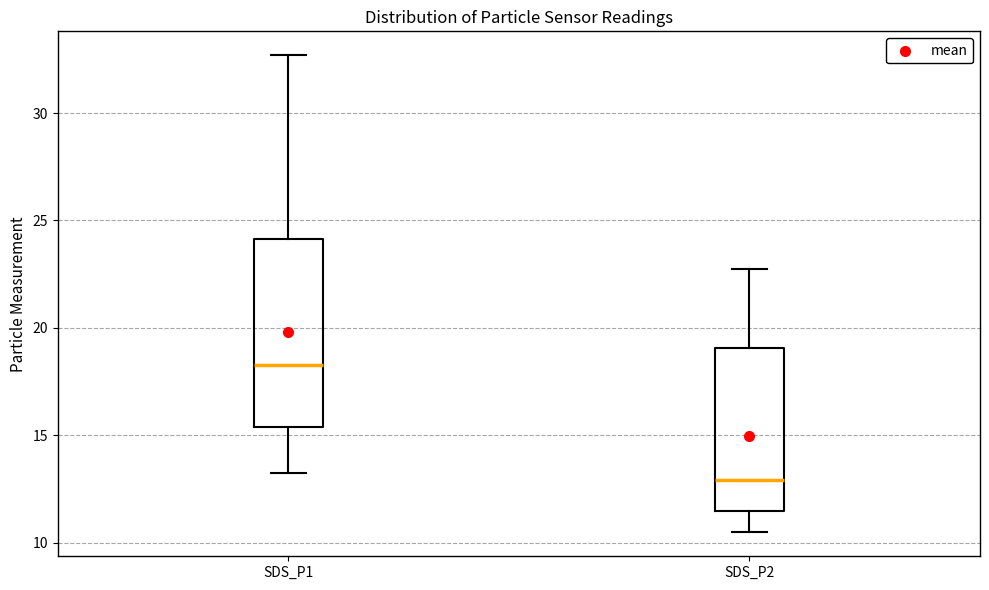

Reading left to right, read every box against the y-axis: the position of its median line, the range the box covers, and the ends of its whiskers. The values are not printed on the chart, so give them approximately, as read against the axis.

SDS_P1: median 18.5, box 15.5 to 24.0, whiskers 13.0 to 32.5
SDS_P2: median 13.0, box 11.5 to 19.0, whiskers 10.5 to 22.5